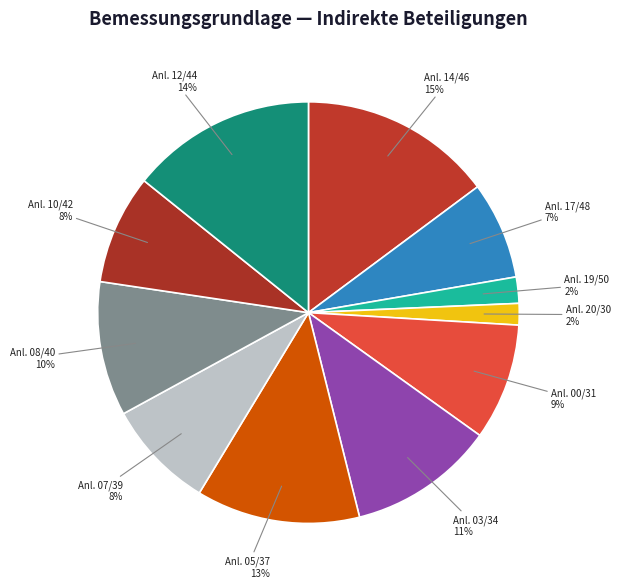

What is the largest slice in the pie chart?

Anl. 14/46